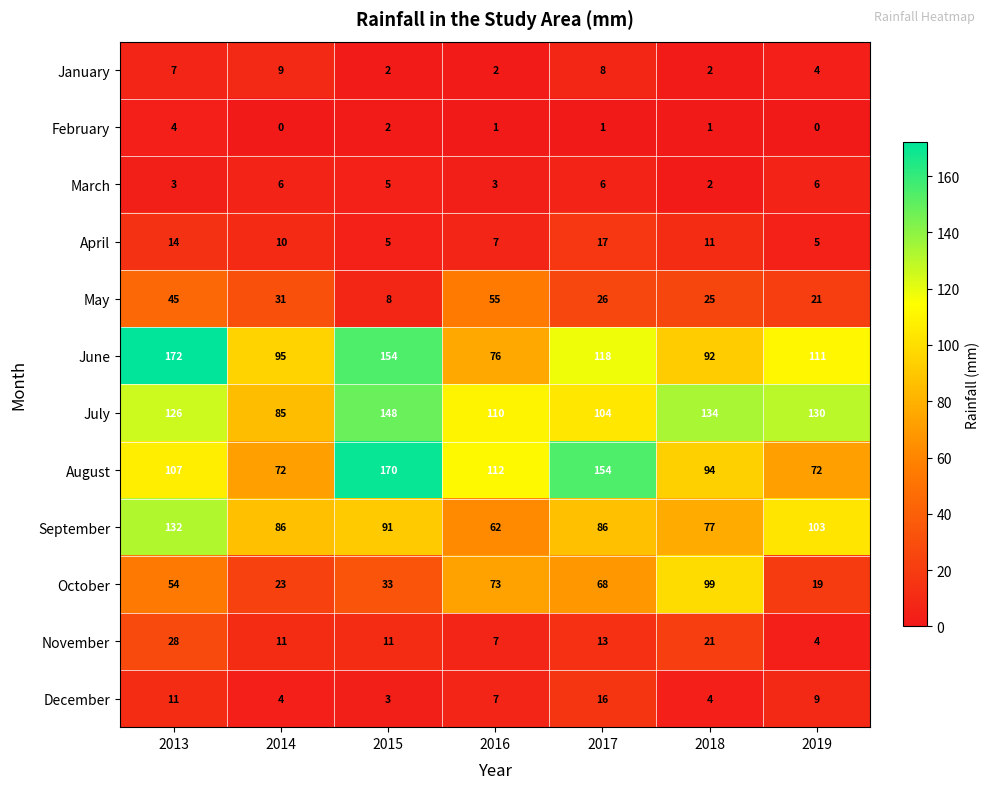

How many categories are shown in the chart?

7